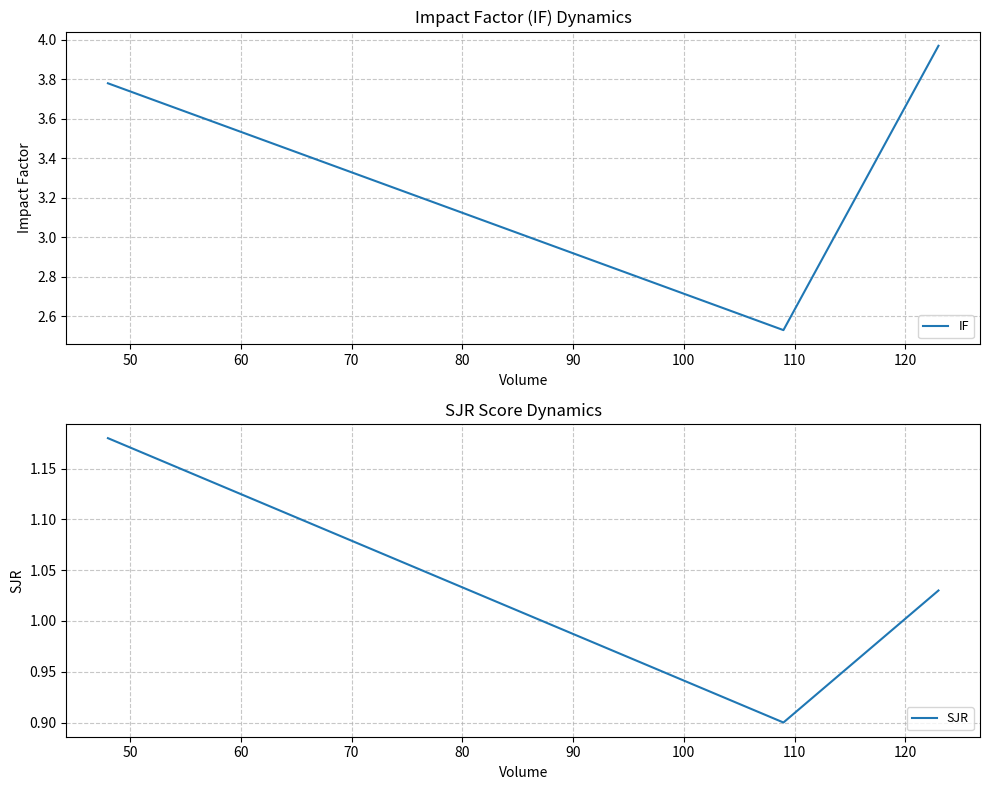

Which series has the largest total across all categories?

IF